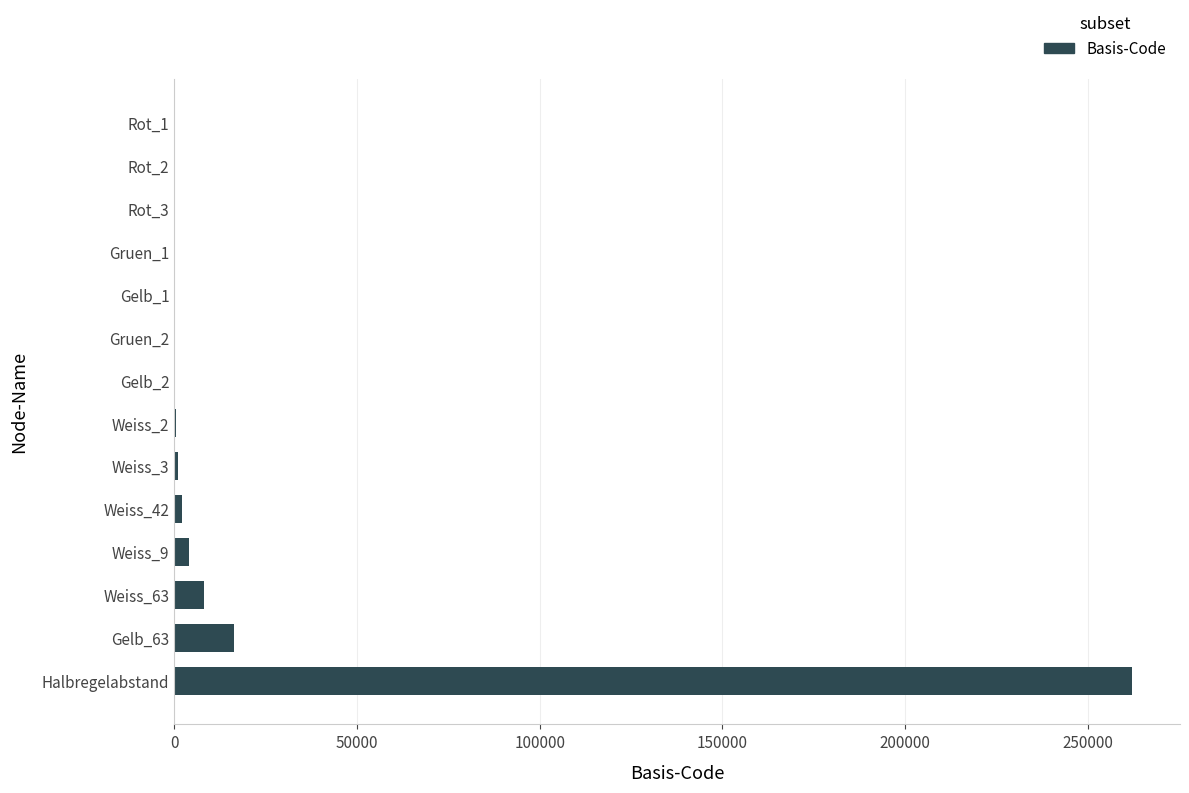

Does the chart contain stacked bars?

No